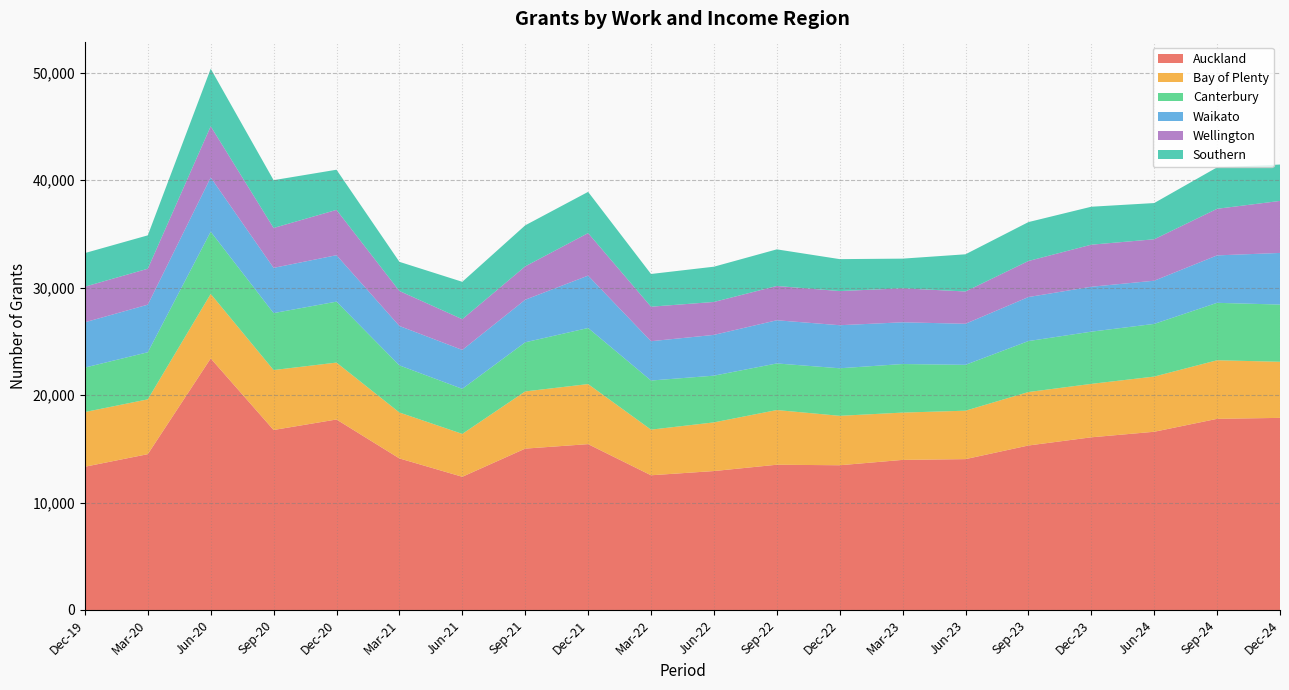

Reading right to left, extract all data points from this chart.

Auckland: Dec-24=17883	Sep-24=17793	Jun-24=16590	Dec-23=16074	Sep-23=15312	Jun-23=14043	Mar-23=13971	Dec-22=13473	Sep-22=13521	Jun-22=12933	Mar-22=12540	Dec-21=15438	Sep-21=15021	Jun-21=12399	Mar-21=14109	Dec-20=17733	Sep-20=16755	Jun-20=23418	Mar-20=14505	Dec-19=13335
Bay of Plenty: Dec-24=5223	Sep-24=5454	Jun-24=5139	Dec-23=4974	Sep-23=4977	Jun-23=4509	Mar-23=4404	Dec-22=4602	Sep-22=5091	Jun-22=4530	Mar-22=4248	Dec-21=5592	Sep-21=5325	Jun-21=3993	Mar-21=4275	Dec-20=5298	Sep-20=5580	Jun-20=6006	Mar-20=5103	Dec-19=5091
Canterbury: Dec-24=5325	Sep-24=5346	Jun-24=4902	Dec-23=4860	Sep-23=4743	Jun-23=4269	Mar-23=4521	Dec-22=4425	Sep-22=4338	Jun-22=4350	Mar-22=4572	Dec-21=5220	Sep-21=4572	Jun-21=4194	Mar-21=4386	Dec-20=5673	Sep-20=5301	Jun-20=5793	Mar-20=4383	Dec-19=4140
Waikato: Dec-24=4806	Sep-24=4416	Jun-24=4020	Dec-23=4182	Sep-23=4098	Jun-23=3822	Mar-23=3885	Dec-22=4008	Sep-22=4020	Jun-22=3795	Mar-22=3660	Dec-21=4875	Sep-21=3963	Jun-21=3621	Mar-21=3669	Dec-20=4323	Sep-20=4212	Jun-20=5046	Mar-20=4431	Dec-19=4215
Wellington: Dec-24=4842	Sep-24=4338	Jun-24=3858	Dec-23=3915	Sep-23=3357	Jun-23=3006	Mar-23=3165	Dec-22=3180	Sep-22=3192	Jun-22=3066	Mar-22=3213	Dec-21=3960	Sep-21=3105	Jun-21=2862	Mar-21=3258	Dec-20=4218	Sep-20=3714	Jun-20=4767	Mar-20=3345	Dec-19=3318
Southern: Dec-24=3387	Sep-24=3858	Jun-24=3372	Dec-23=3534	Sep-23=3621	Jun-23=3462	Mar-23=2760	Dec-22=2973	Sep-22=3408	Jun-22=3282	Mar-22=3045	Dec-21=3837	Sep-21=3819	Jun-21=3480	Mar-21=2712	Dec-20=3738	Sep-20=4449	Jun-20=5355	Mar-20=3108	Dec-19=3126